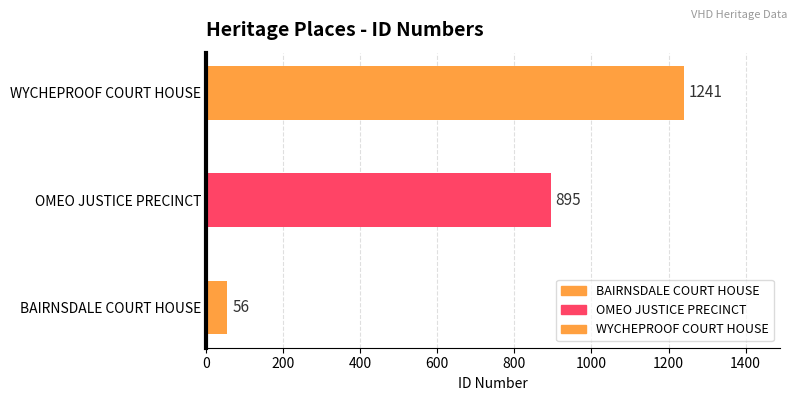

How many data points does each series have?

3